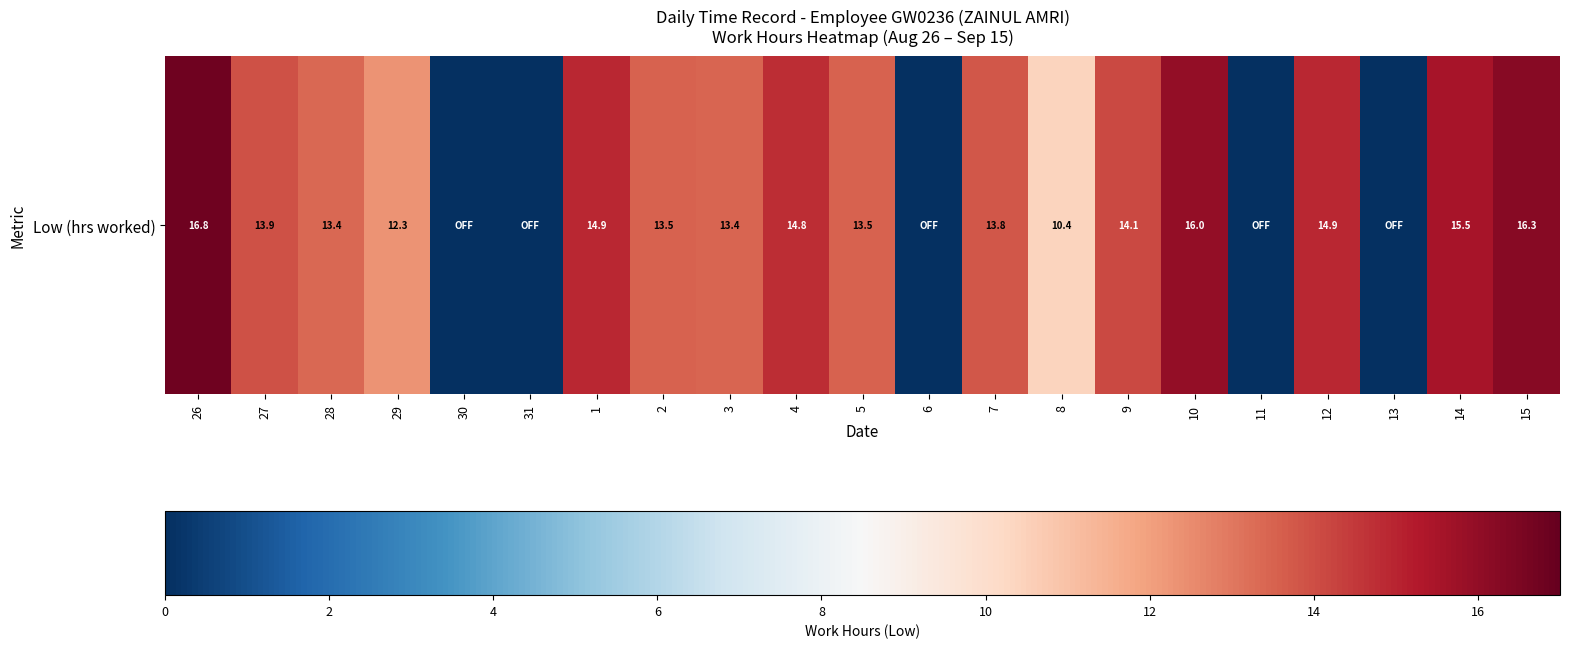

The value at 7 is 13.8. True or false?

True